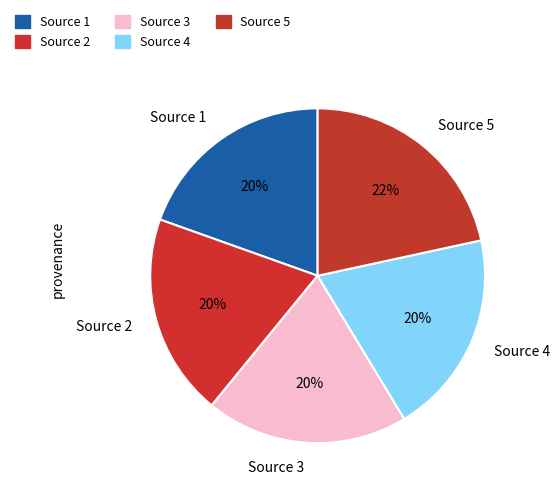

Combined, do Source 4 and Source 3 account for over 50%?

No